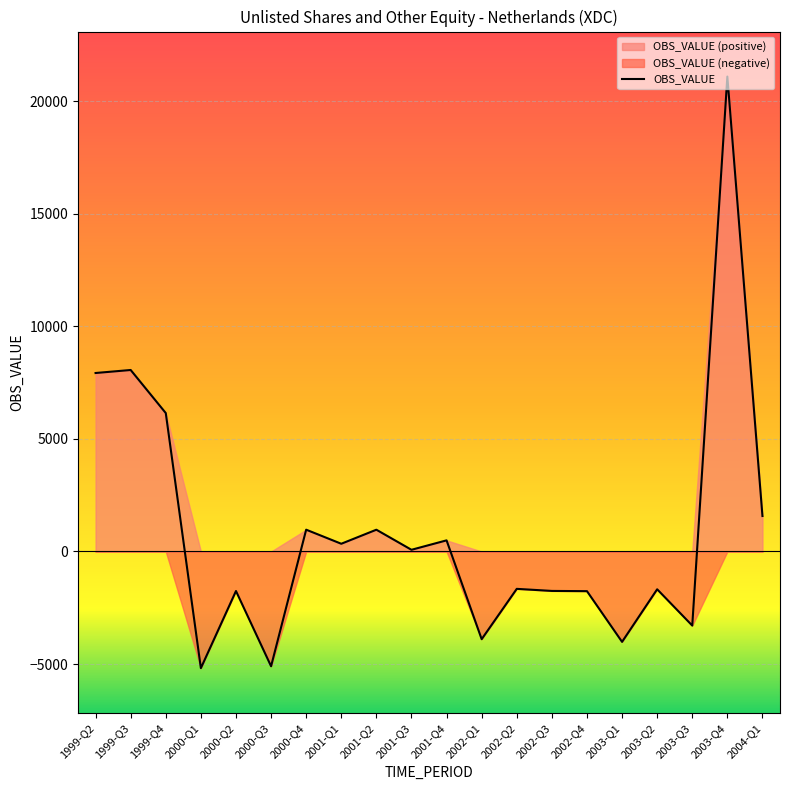

The value at 2003-Q3 is -3292. True or false?

True